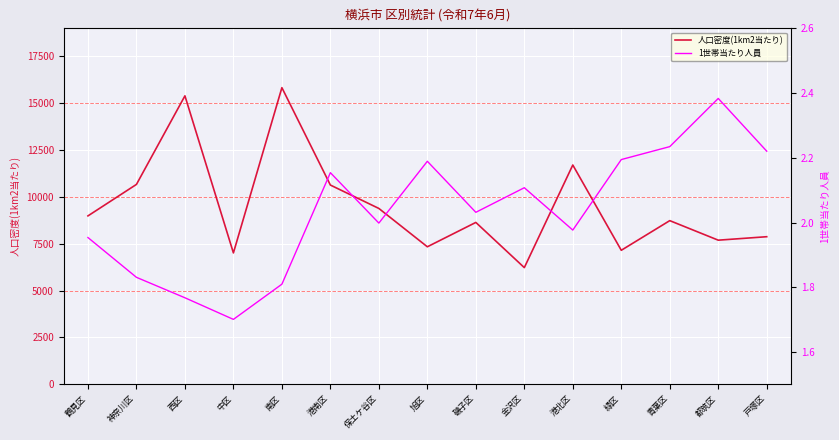

How many lines are shown in the chart?

2